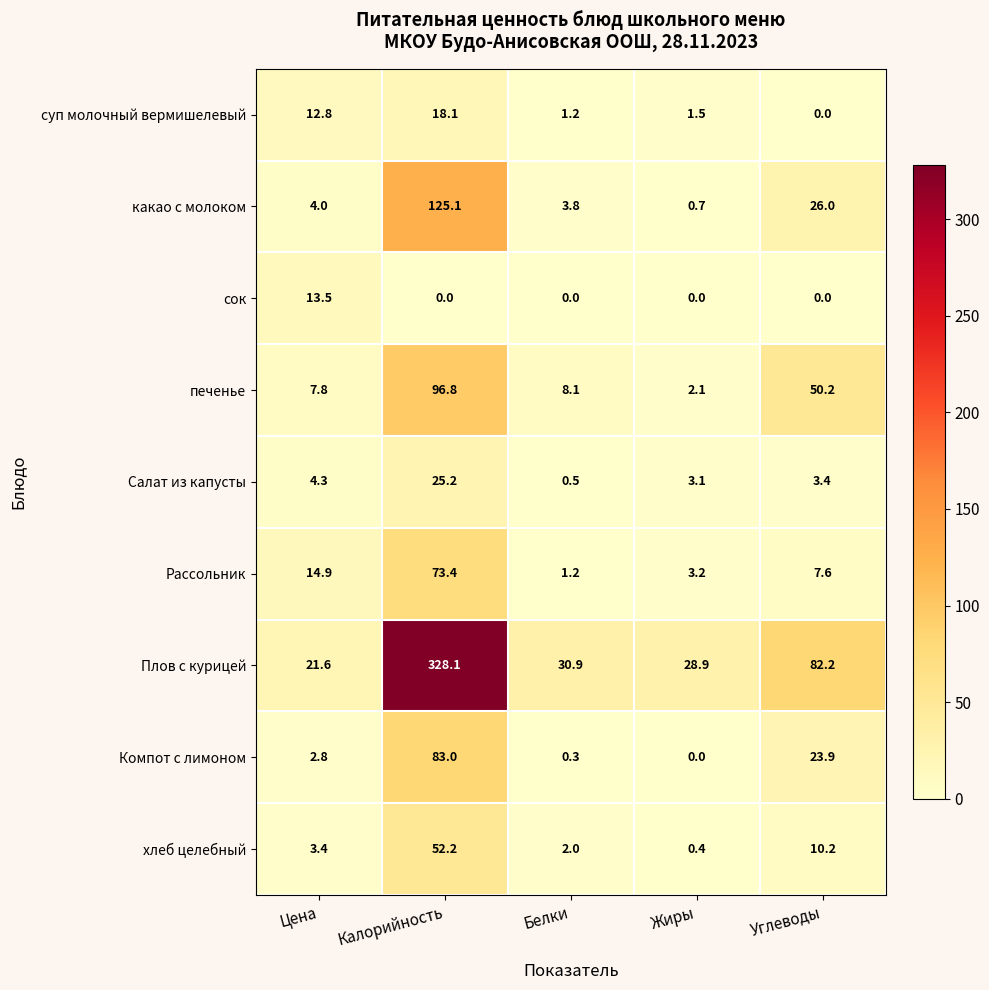

Which series has the largest range (max minus min)?

Плов с курицей